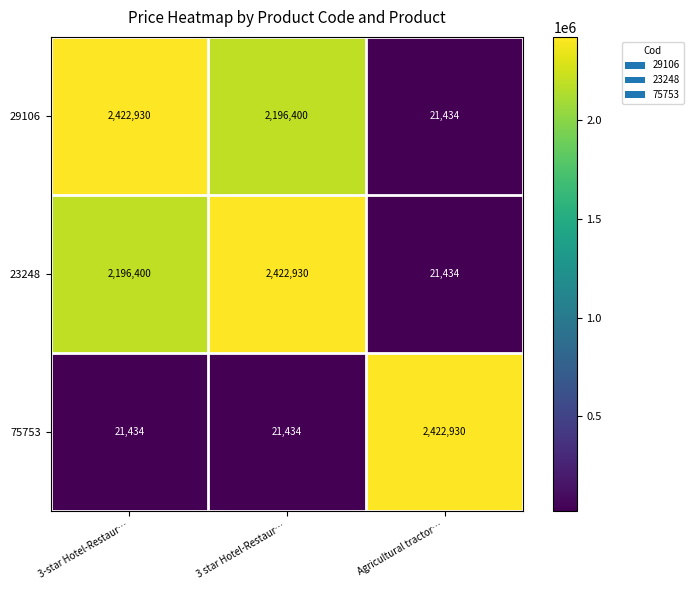

What is the difference between the highest and lowest values at 3 star Hotel-Restaur…?

2401496